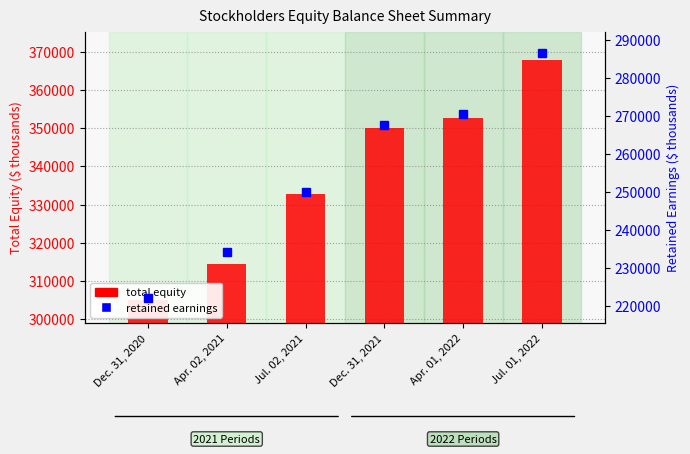

Where is total equity nearest to the value 336491?

Jul. 02, 2021